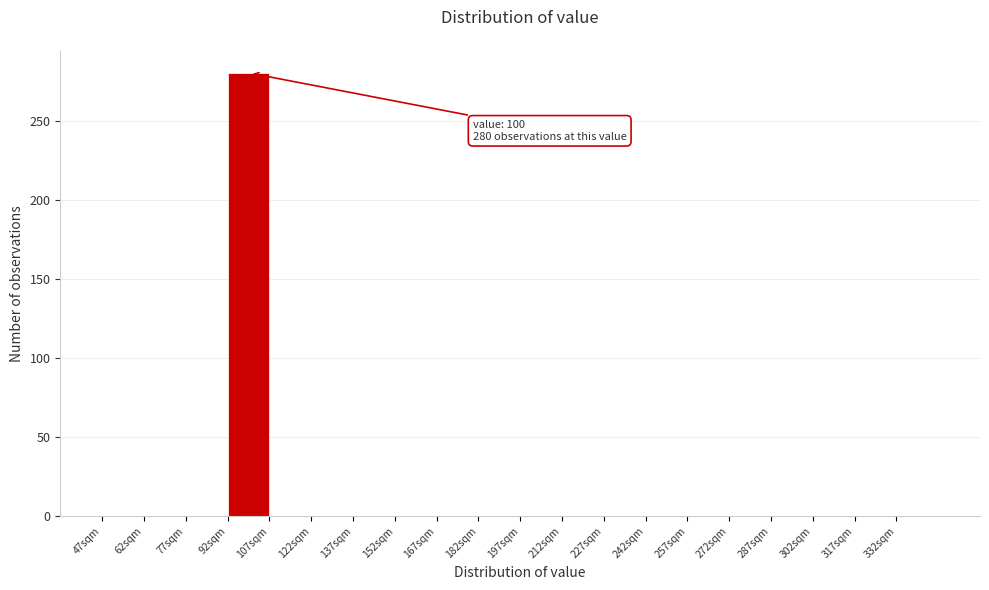

Over which range of the x-axis is the bar tallest?

92 to 107